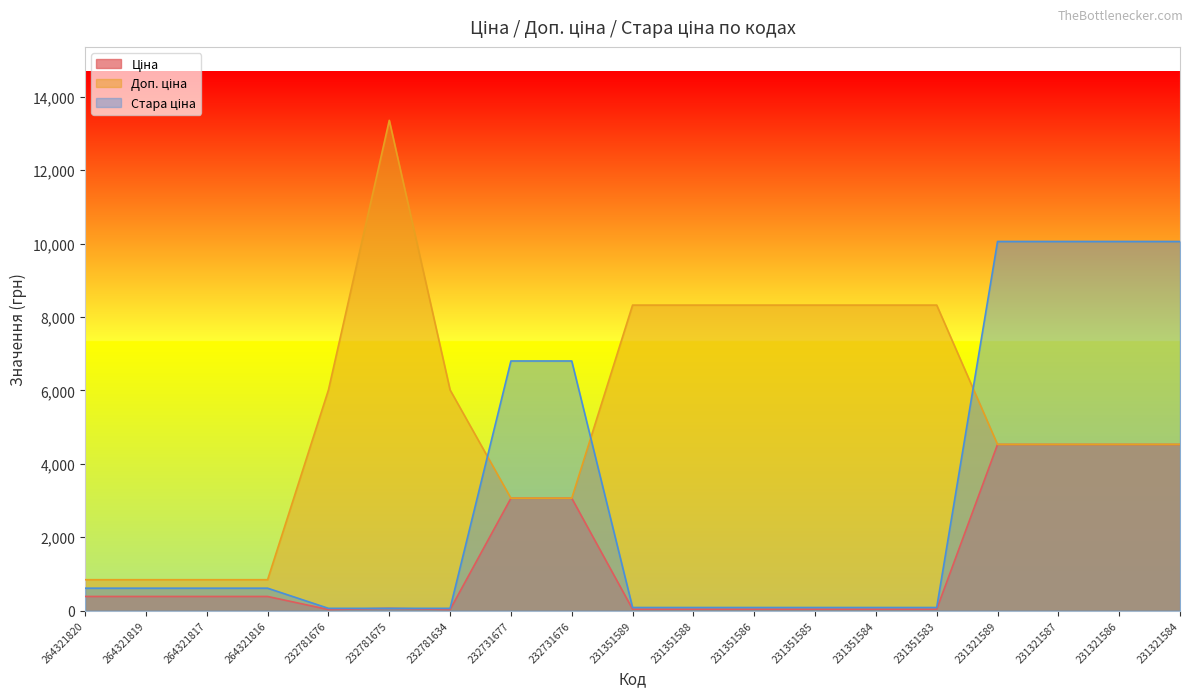

What is the difference between the maximum and second lowest values in the Ціна series?

4497.9